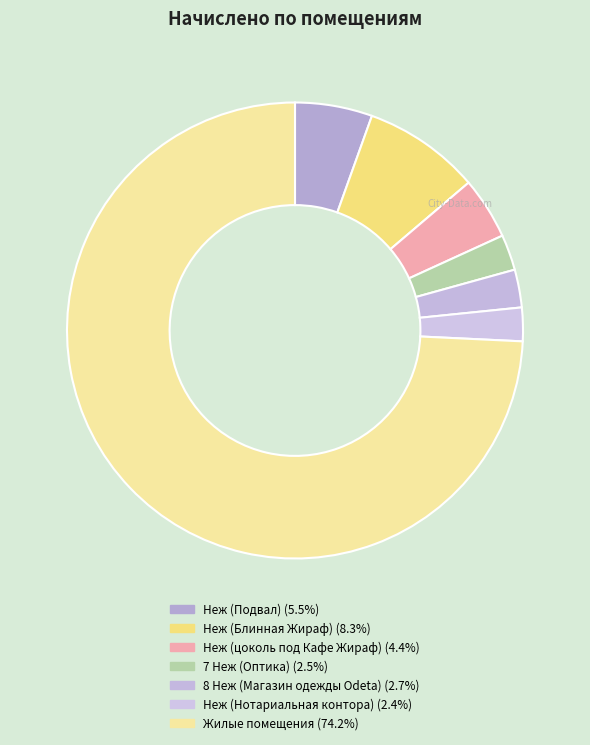

Count the number of slices in the pie.

7